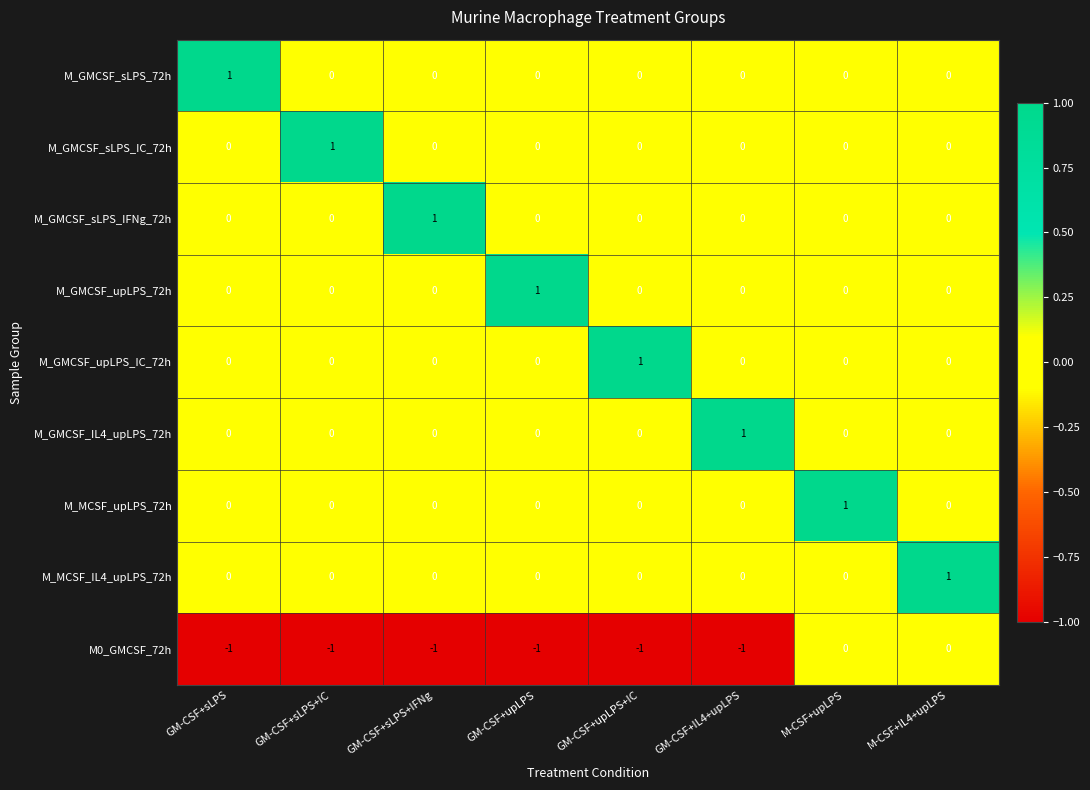

How many series are shown in this chart?

9